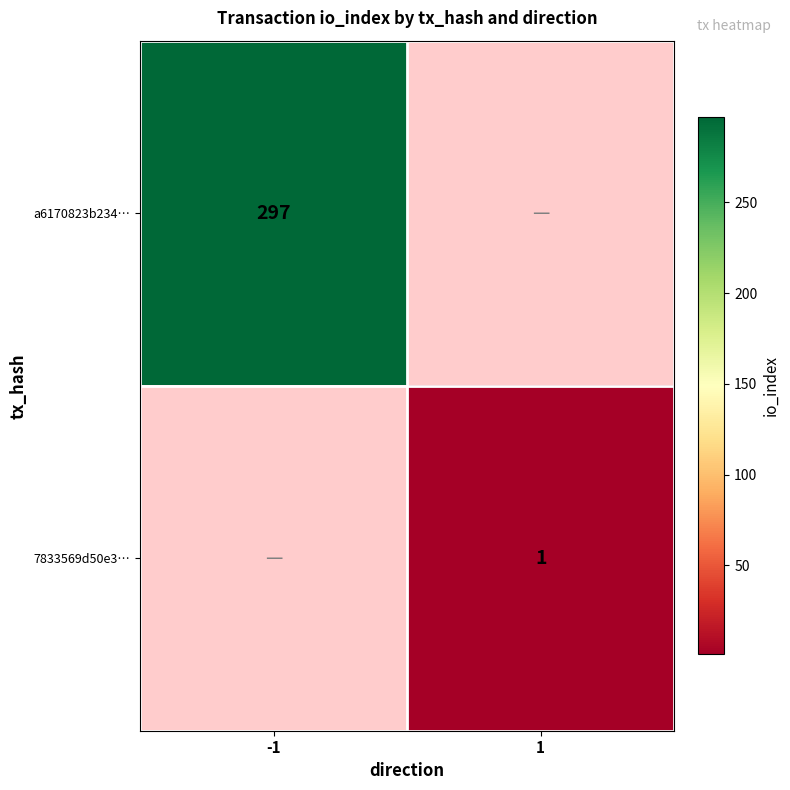

The a6170823b234… series shows 297 at -1. True or false?

True